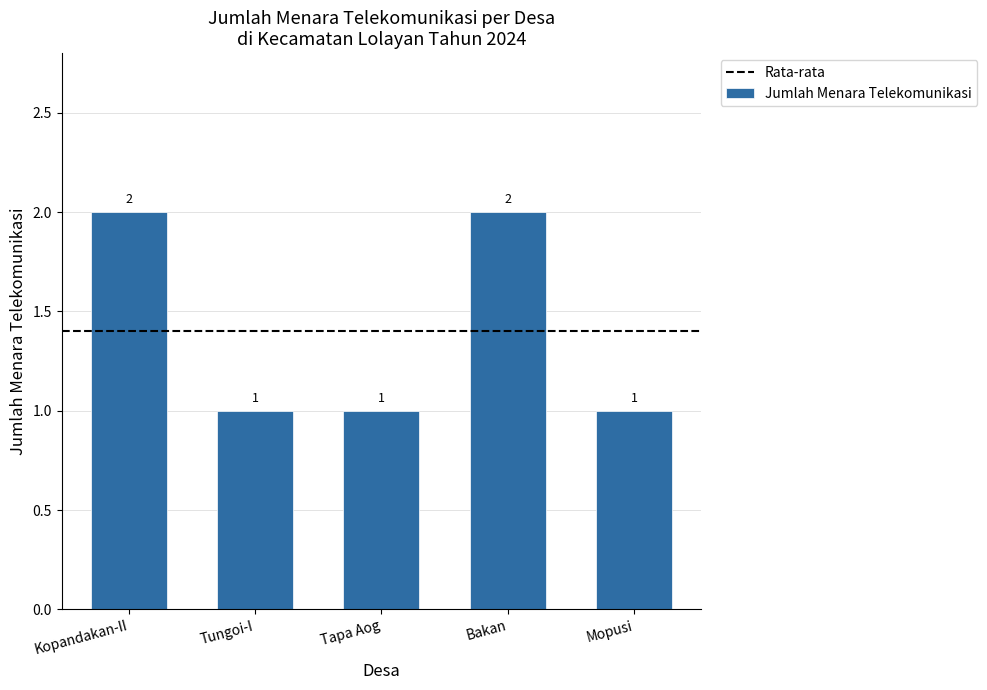

Between Bakan and Tungoi-I, which is larger?

Bakan